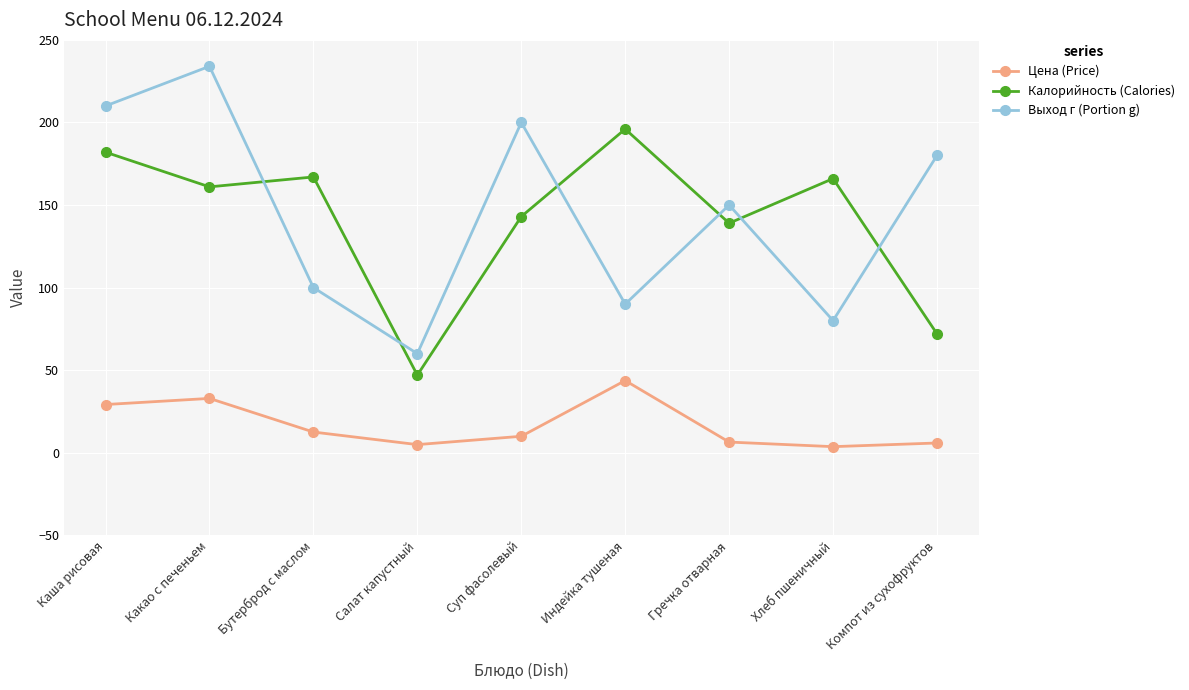

How many distinct data groups are displayed?

3